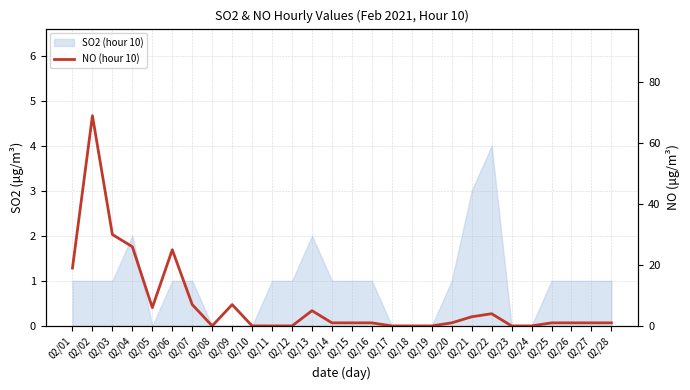

How many values are above zero?

19